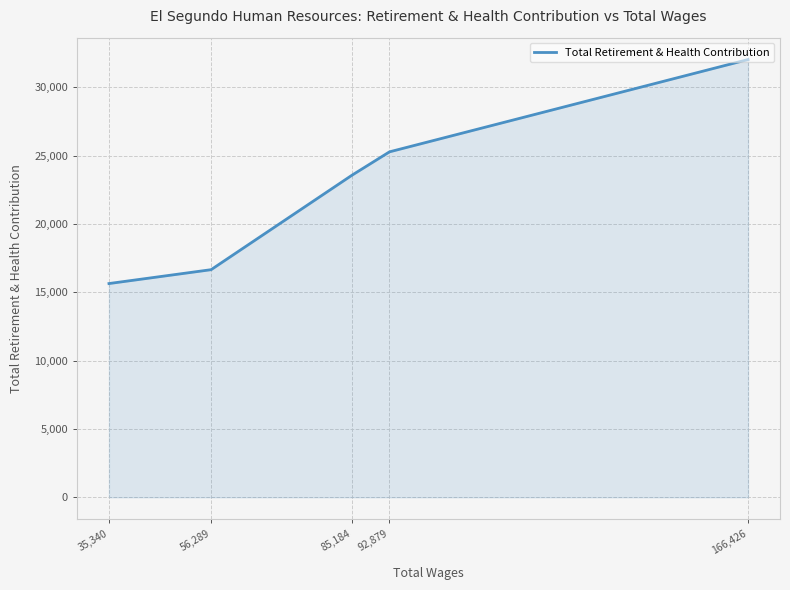

True or false: the data has more than 0 interior local peaks.

False